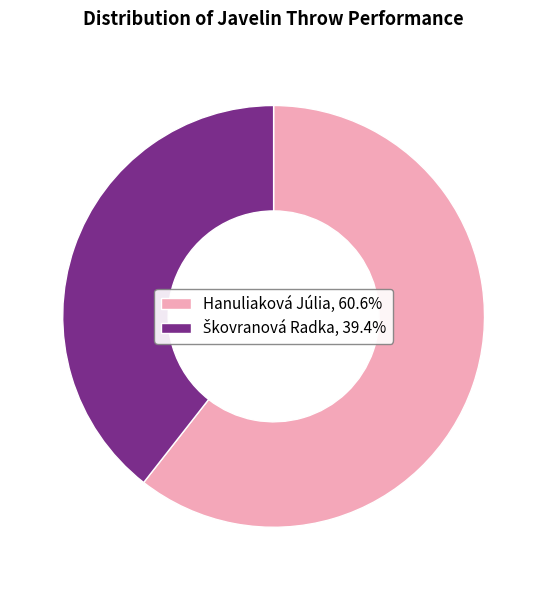

Does Hanuliaková Júlia, 60.6% account for over 50% of the chart?

Yes